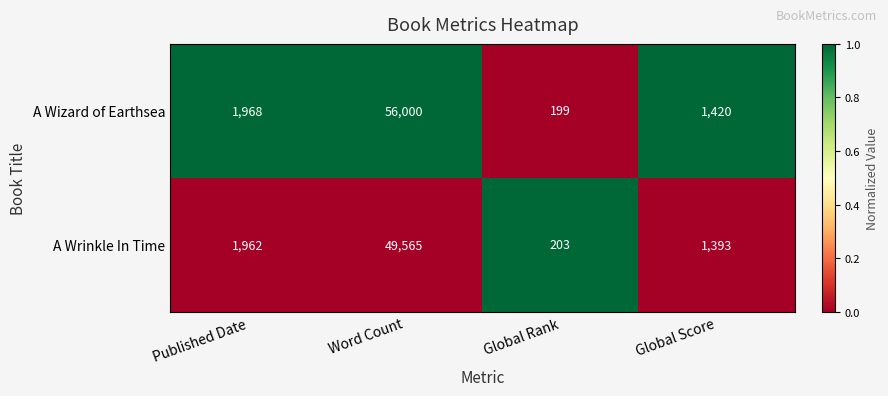

Which series has the largest range (max minus min)?

A Wizard of Earthsea